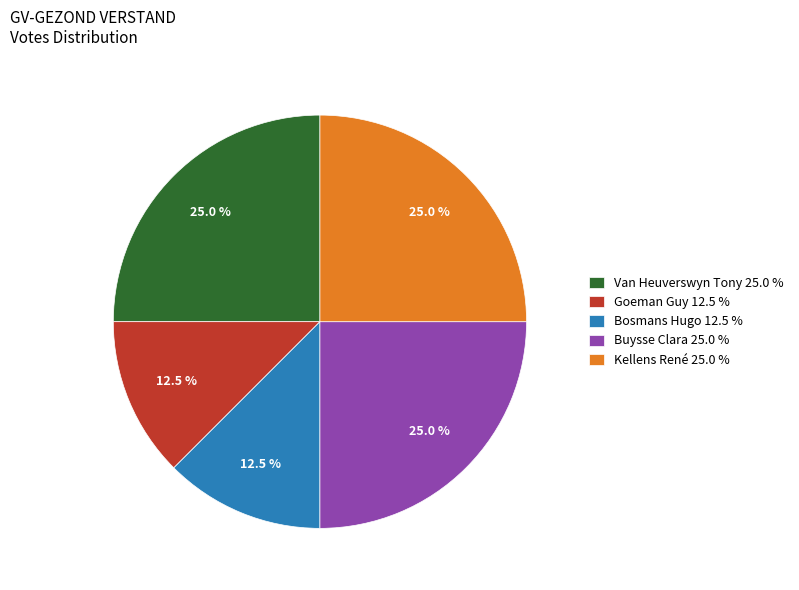

Do Bosmans Hugo 12.5 % and Buysse Clara 25.0 % together represent more than half of the pie?

No